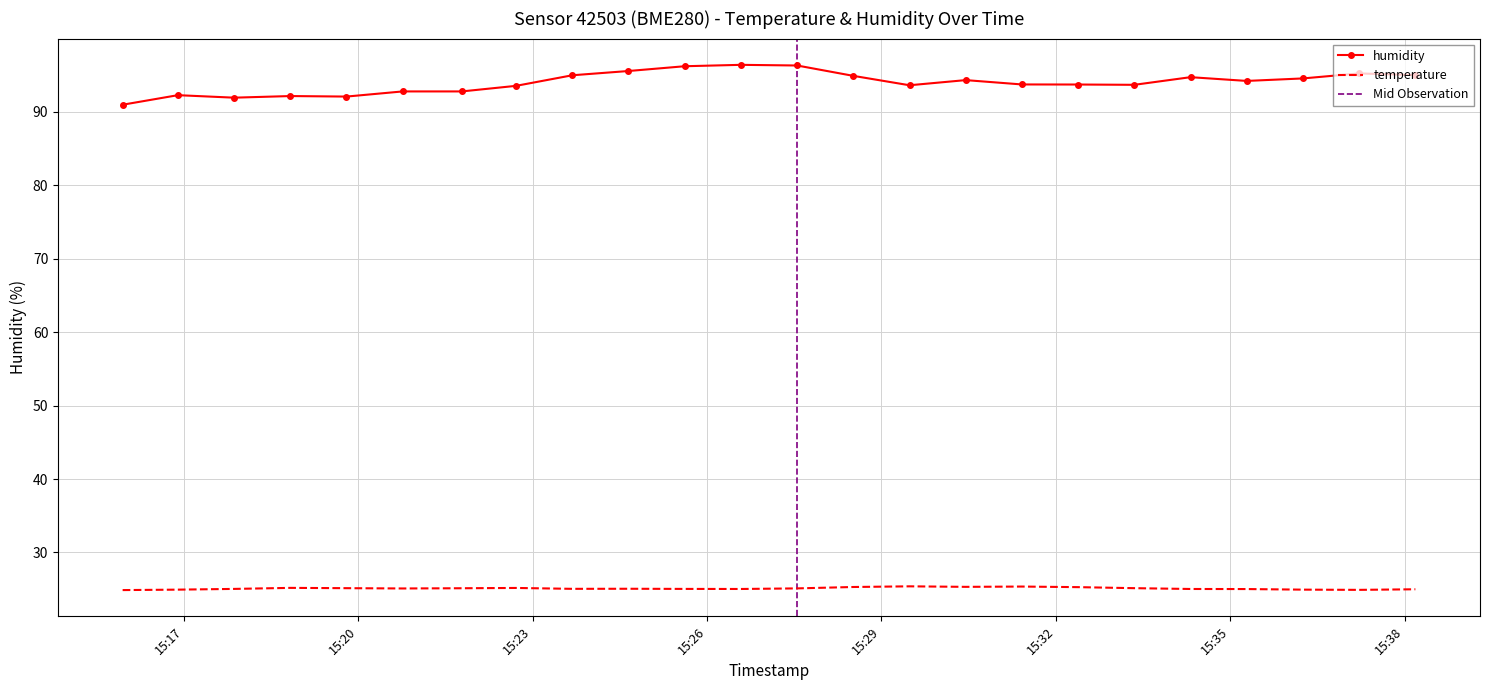

Reading left to right, extract all data points from this chart.

temperature: 2023-08-01T15:15:57=24.9	2023-08-01T15:16:54=24.9	2023-08-01T15:17:52=25.0	2023-08-01T15:18:50=25.2	2023-08-01T15:19:48=25.1	2023-08-01T15:20:46=25.1	2023-08-01T15:21:47=25.1	2023-08-01T15:22:43=25.2	2023-08-01T15:23:41=25.1	2023-08-01T15:24:39=25.1	2023-08-01T15:25:37=25.0	2023-08-01T15:26:35=25.0	2023-08-01T15:27:33=25.1	2023-08-01T15:28:31=25.3	2023-08-01T15:29:29=25.4	2023-08-01T15:30:27=25.3	2023-08-01T15:31:25=25.4	2023-08-01T15:32:23=25.3	2023-08-01T15:33:21=25.1	2023-08-01T15:34:19=25.0	2023-08-01T15:35:17=25.0	2023-08-01T15:36:15=24.9	2023-08-01T15:37:13=24.9	2023-08-01T15:38:11=25.0
humidity: 2023-08-01T15:15:57=91.0	2023-08-01T15:16:54=92.3	2023-08-01T15:17:52=91.9	2023-08-01T15:18:50=92.1	2023-08-01T15:19:48=92.1	2023-08-01T15:20:46=92.8	2023-08-01T15:21:47=92.8	2023-08-01T15:22:43=93.5	2023-08-01T15:23:41=95.0	2023-08-01T15:24:39=95.5	2023-08-01T15:25:37=96.2	2023-08-01T15:26:35=96.4	2023-08-01T15:27:33=96.3	2023-08-01T15:28:31=94.9	2023-08-01T15:29:29=93.6	2023-08-01T15:30:27=94.3	2023-08-01T15:31:25=93.7	2023-08-01T15:32:23=93.7	2023-08-01T15:33:21=93.7	2023-08-01T15:34:19=94.7	2023-08-01T15:35:17=94.2	2023-08-01T15:36:15=94.5	2023-08-01T15:37:13=95.2	2023-08-01T15:38:11=95.0